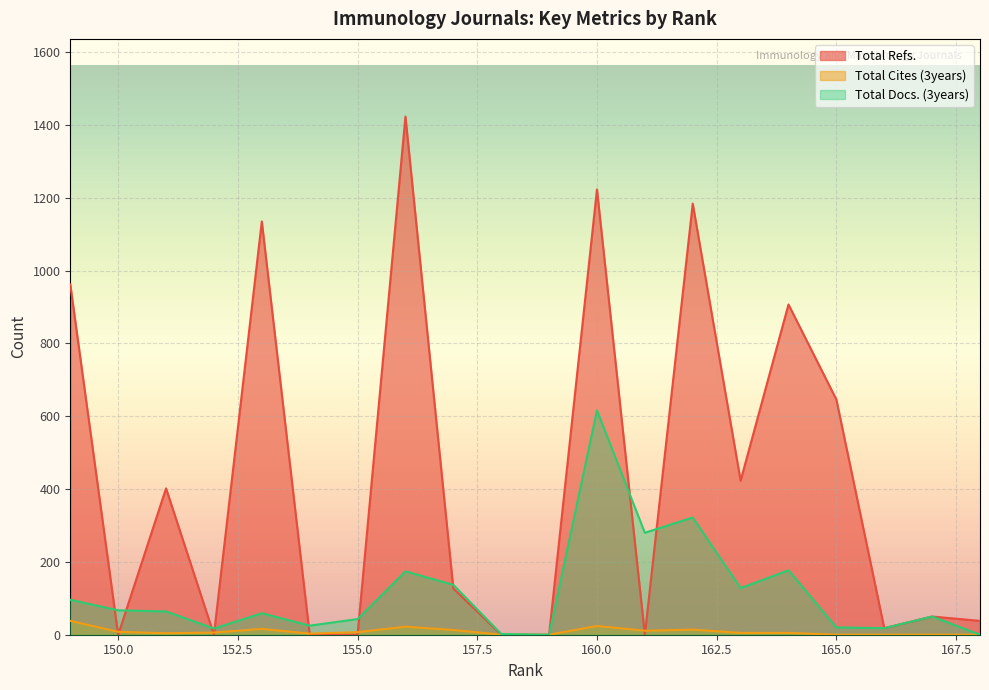

What is the average value of the Total Docs. (3years) series?

115